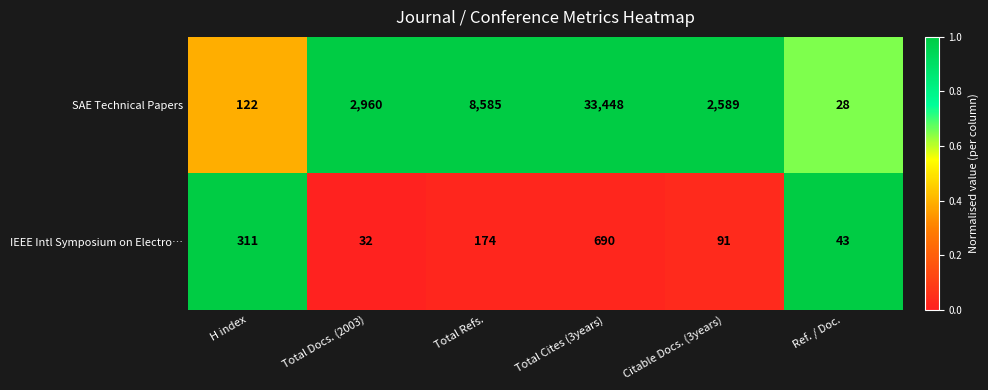

Rank the series by their average value, from lowest to highest.

IEEE Intl Symposium on Electro…, SAE Technical Papers